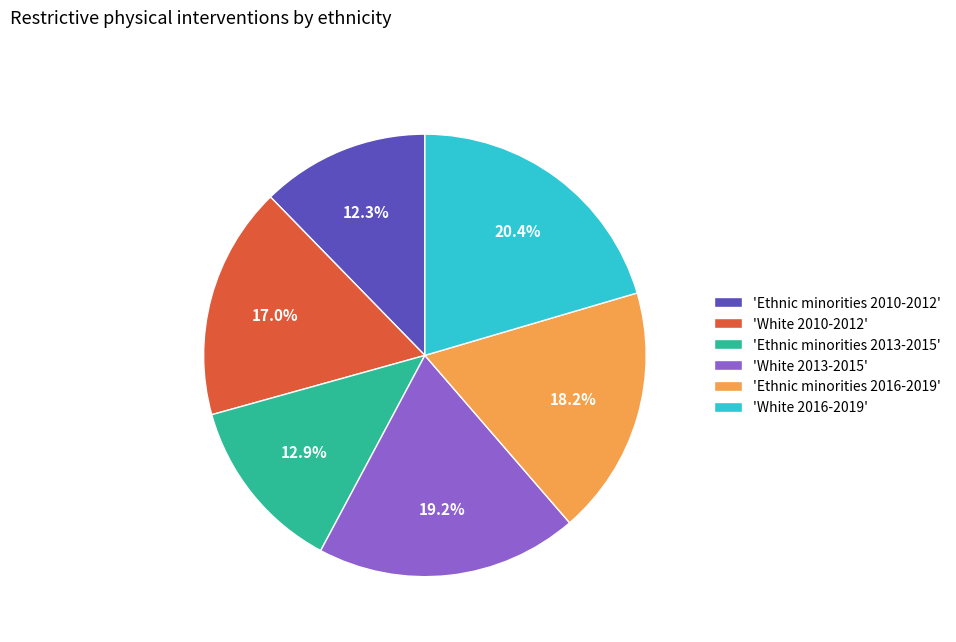

Between 'White 2016-2019' and 'Ethnic minorities 2013-2015', which is larger?

'White 2016-2019'